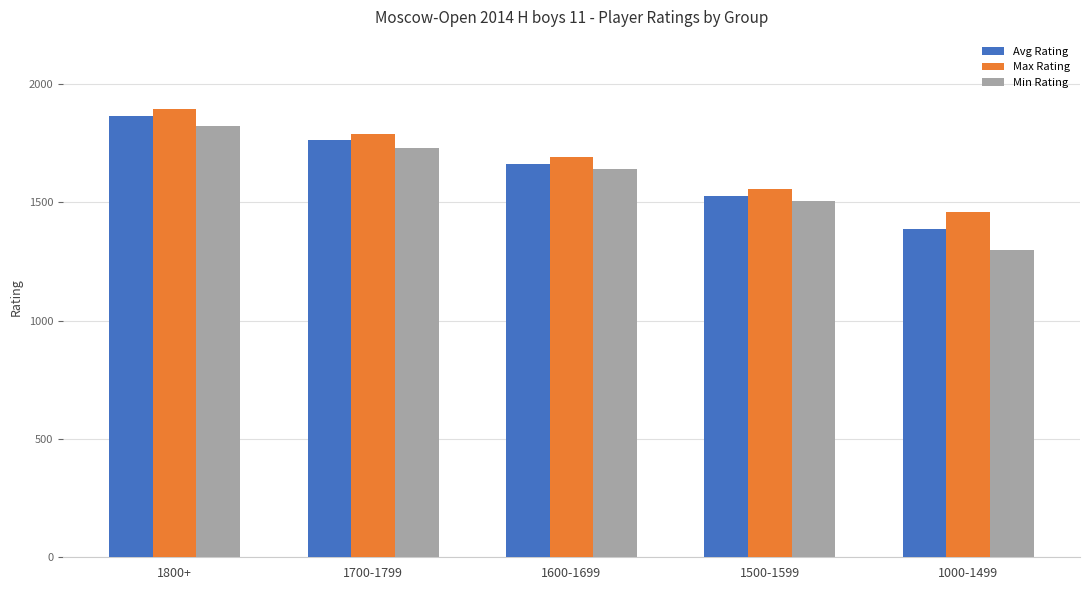

How many data points in Avg Rating are above 1661?

3